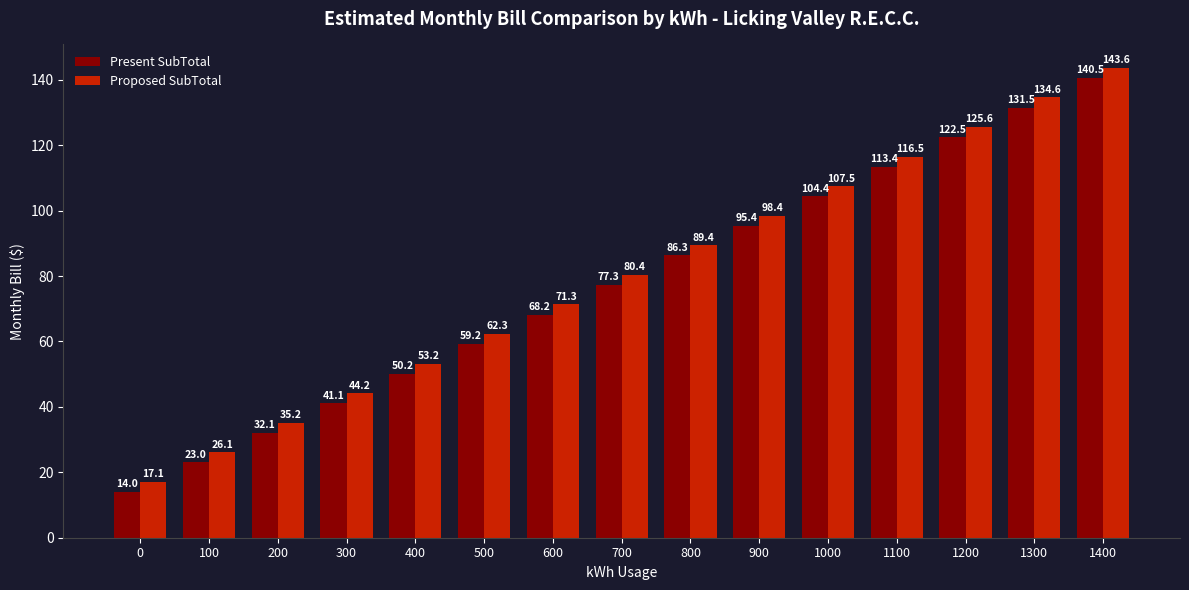

What is the maximum value for Proposed SubTotal?

143.6